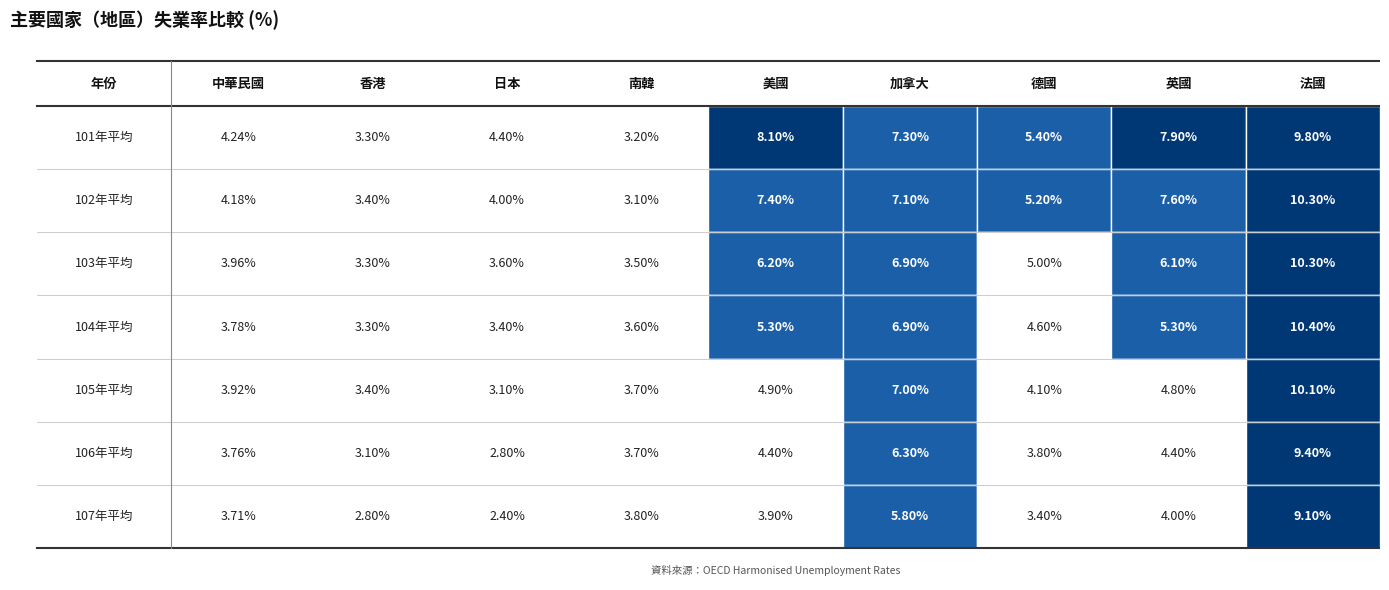

Reading left to right, extract all data points from this chart.

101年平均: 0=4.2	1=3.3	2=4.4	3=3.2	4=8.1	5=7.3	6=5.4	7=7.9	8=9.8
102年平均: 0=4.2	1=3.4	2=4.0	3=3.1	4=7.4	5=7.1	6=5.2	7=7.6	8=10.3
103年平均: 0=4.0	1=3.3	2=3.6	3=3.5	4=6.2	5=6.9	6=5.0	7=6.1	8=10.3
104年平均: 0=3.8	1=3.3	2=3.4	3=3.6	4=5.3	5=6.9	6=4.6	7=5.3	8=10.4
105年平均: 0=3.9	1=3.4	2=3.1	3=3.7	4=4.9	5=7.0	6=4.1	7=4.8	8=10.1
106年平均: 0=3.8	1=3.1	2=2.8	3=3.7	4=4.4	5=6.3	6=3.8	7=4.4	8=9.4
107年平均: 0=3.7	1=2.8	2=2.4	3=3.8	4=3.9	5=5.8	6=3.4	7=4.0	8=9.1